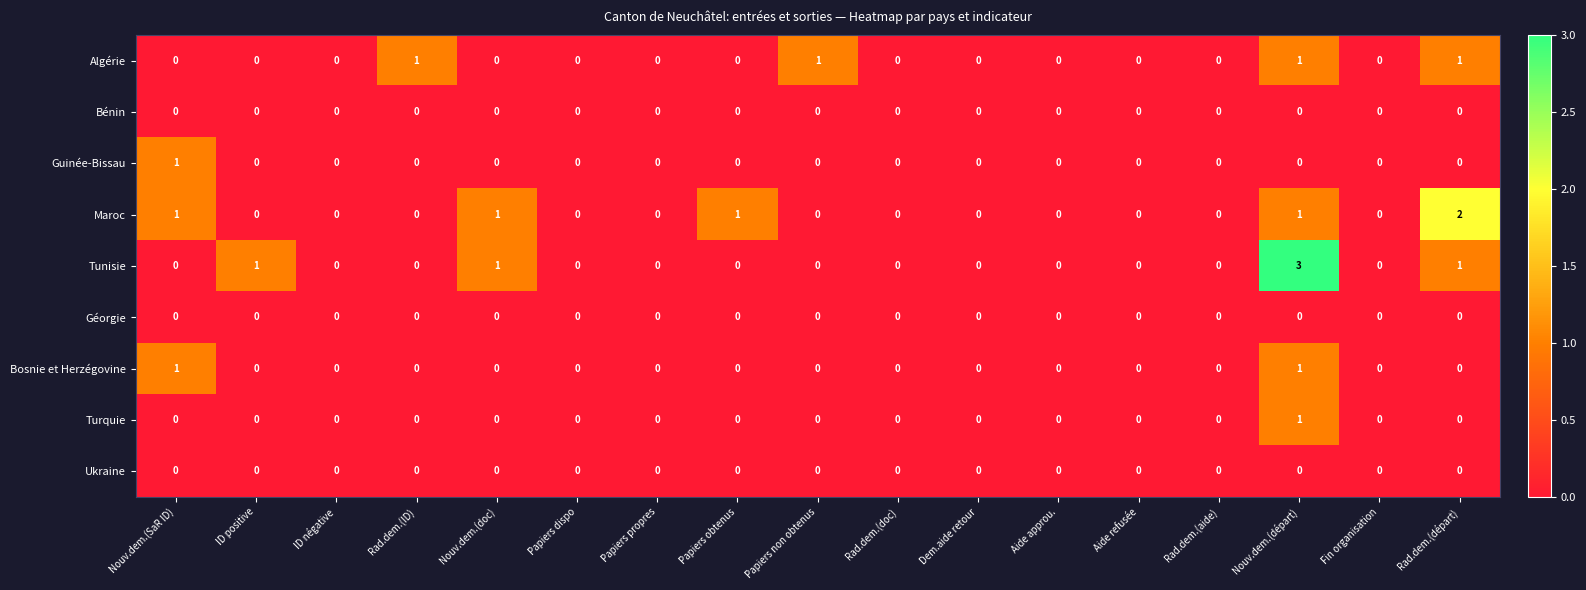

Which category has the highest value across all series?

Nouv.dem.(départ)